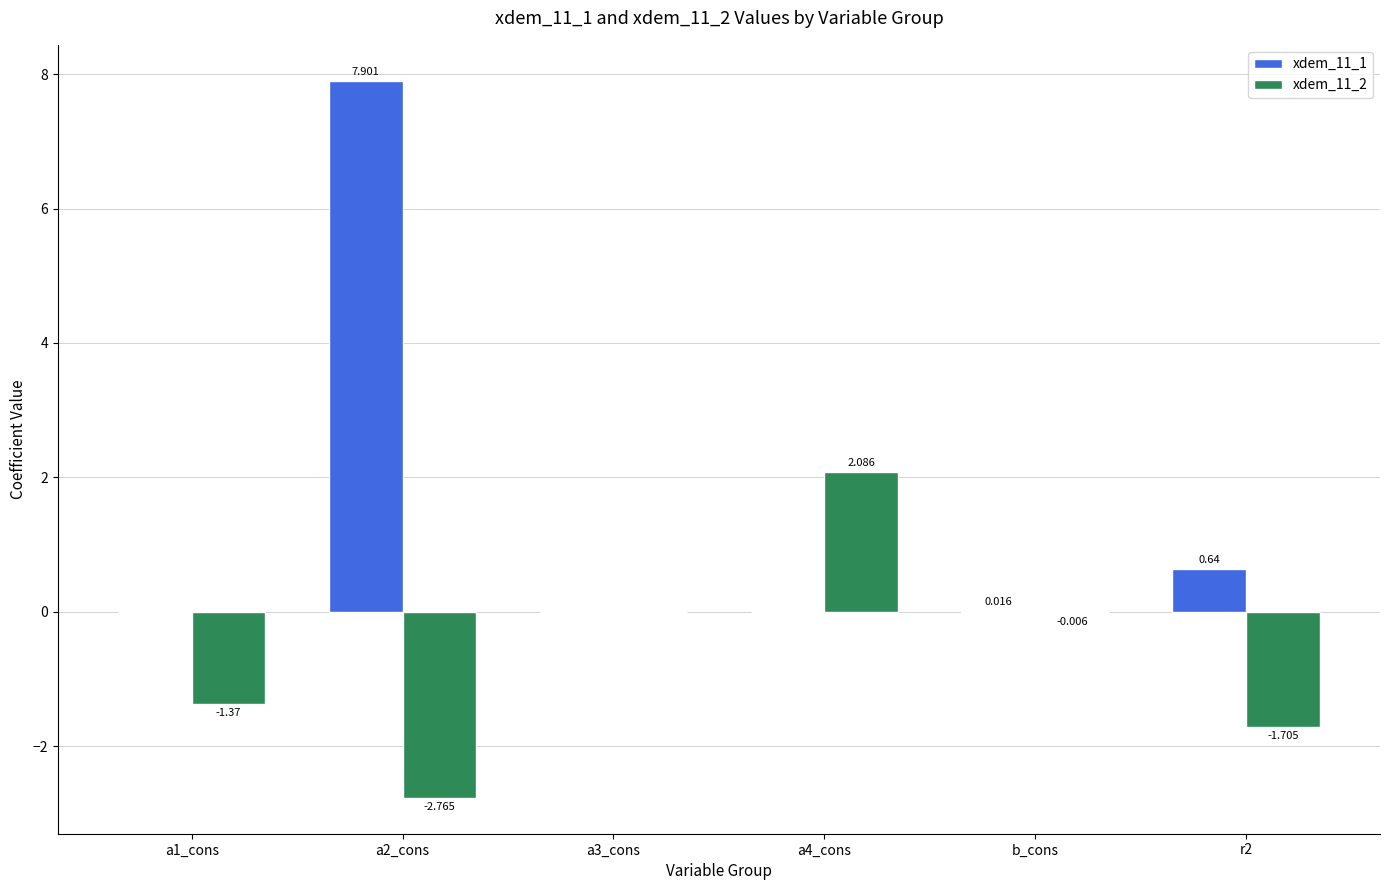

Count the number of categories in the chart.

6